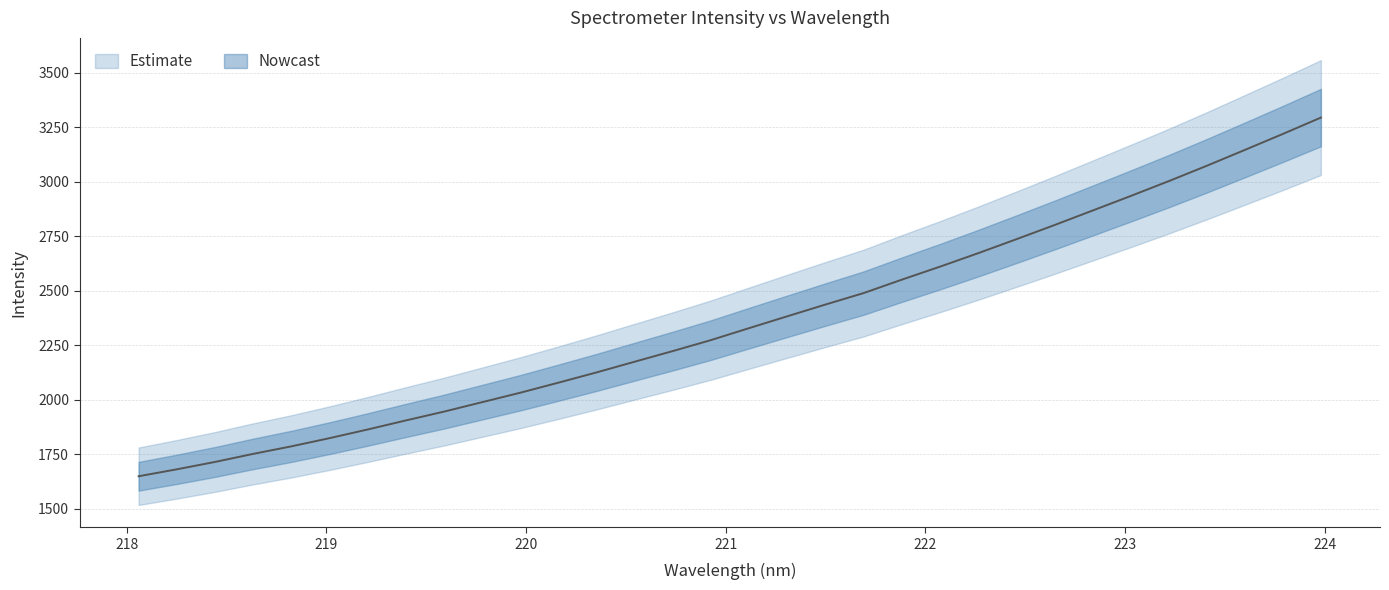

How many lines are shown in the chart?

1